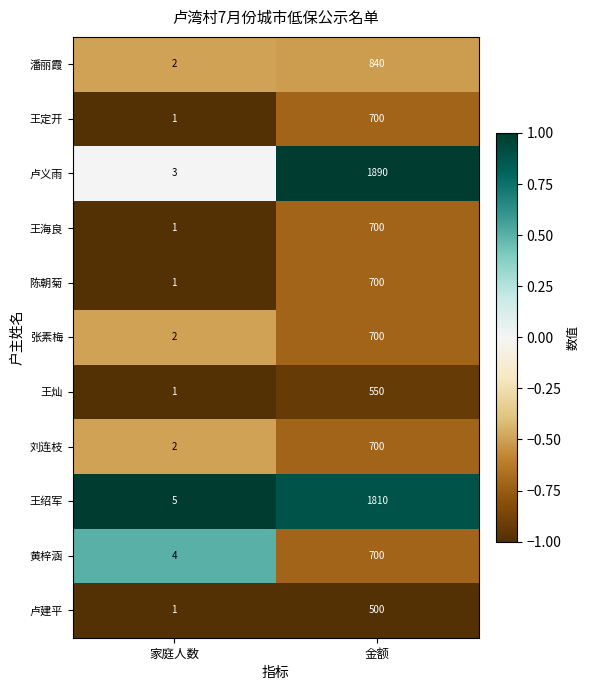

The 陈朝菊 series shows 700 at 金额. True or false?

True